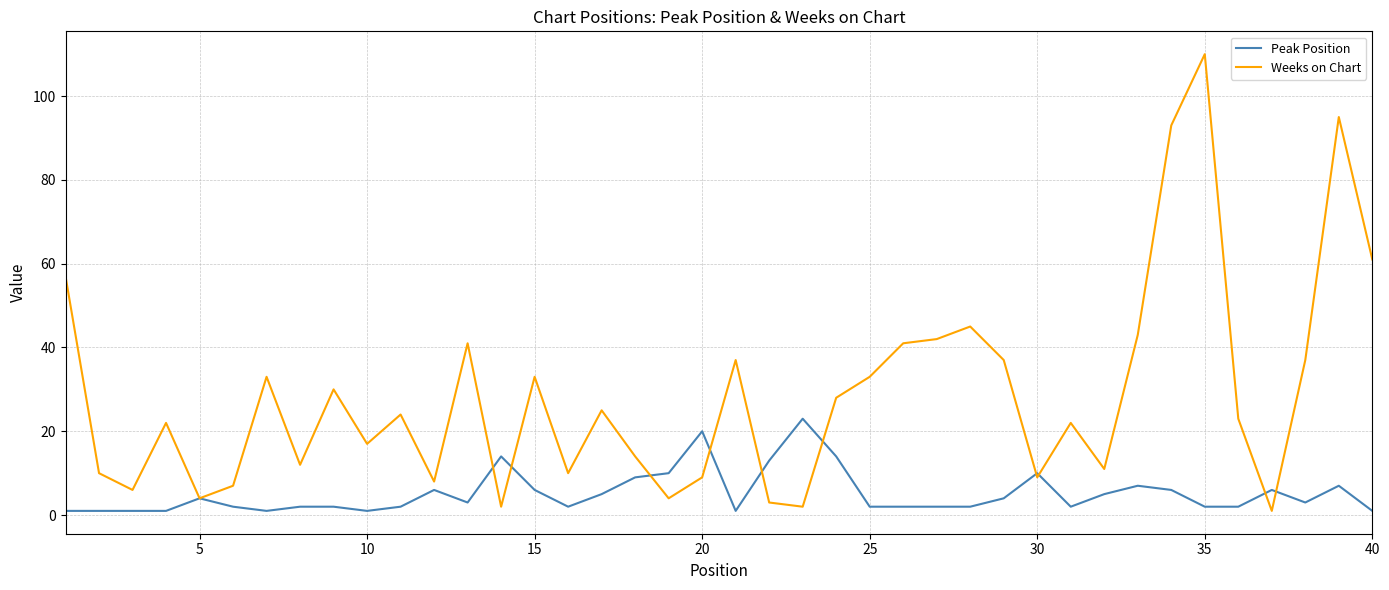

In Weeks on Chart, how many points are higher than both neighbors (excluding endpoints)?

12